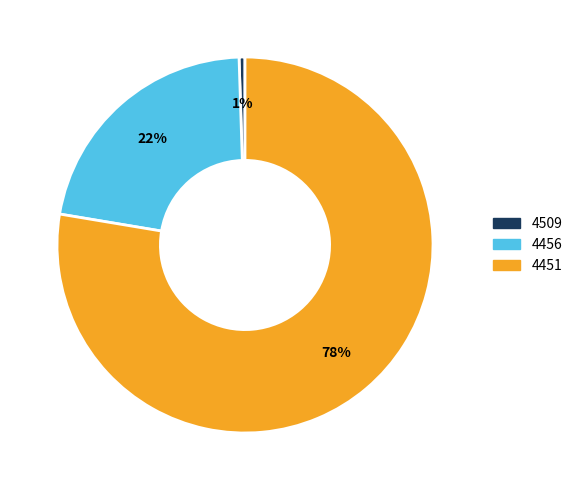

What percentage is the 4456 slice, to the nearest percent?

22%